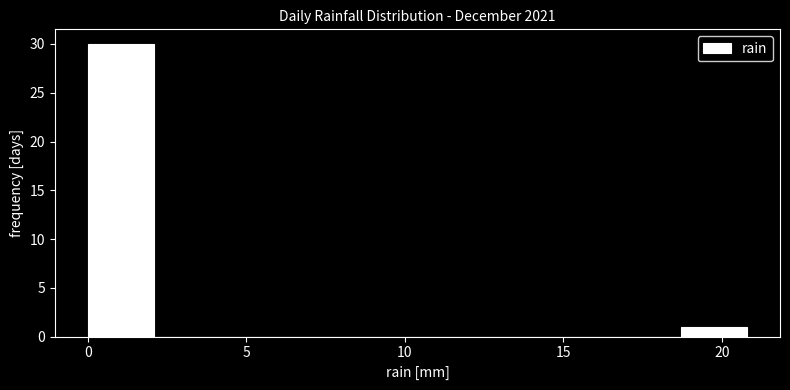

Reading left to right, transcribe this chart: for each bar, give the range it covers on the x-axis and its height. Neither the bar edges nor the heights are printed on the chart, so give them approximately, as read against the axes.

0.0 to 2.0: 30
2.0 to 4.0: 0
4.0 to 6.0: 0
6.0 to 8.5: 0
8.5 to 10.5: 0
10.5 to 12.5: 0
12.5 to 14.5: 0
14.5 to 16.5: 0
16.5 to 18.5: 0
18.5 to 21.0: 1